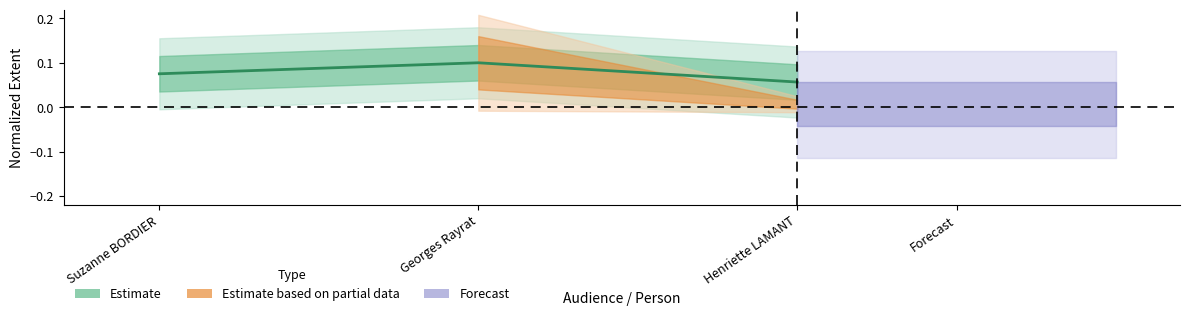

The value at Suzanne BORDIER is 0.1. True or false?

False